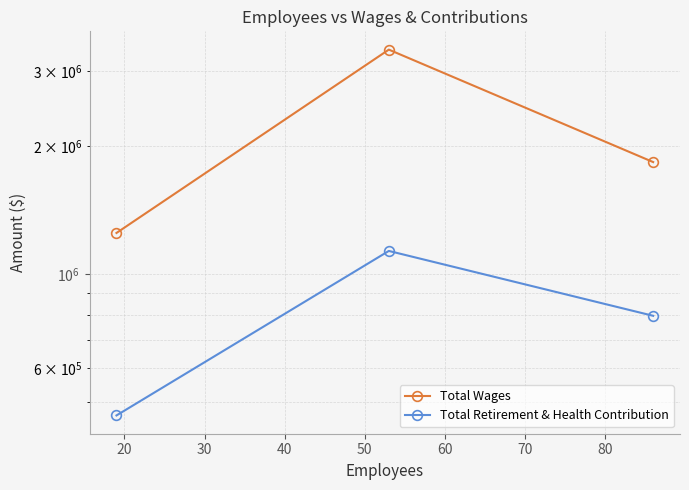

Which series has the largest total across all categories?

Total Wages